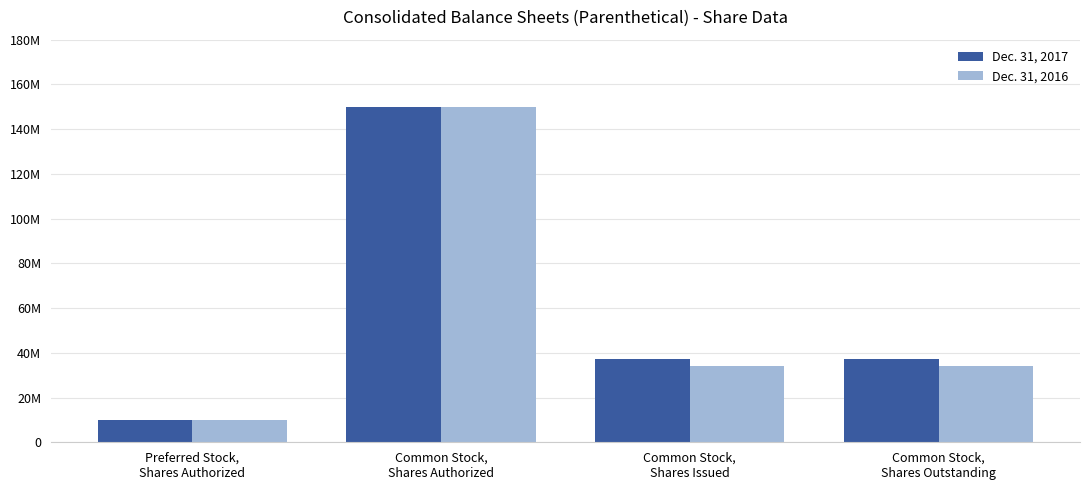

What are all the series names shown in the legend?

Dec. 31, 2017, Dec. 31, 2016